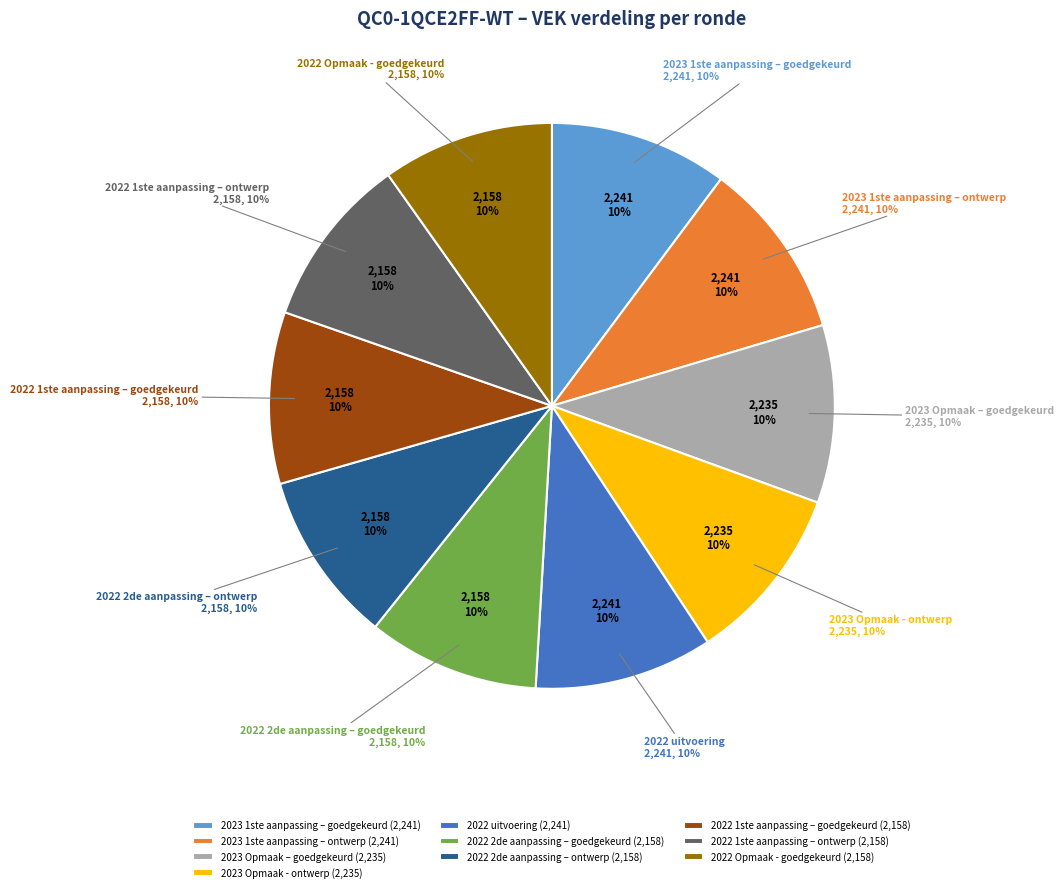

Which slice is the largest?

2023 1ste aanpassing – goedgekeurd